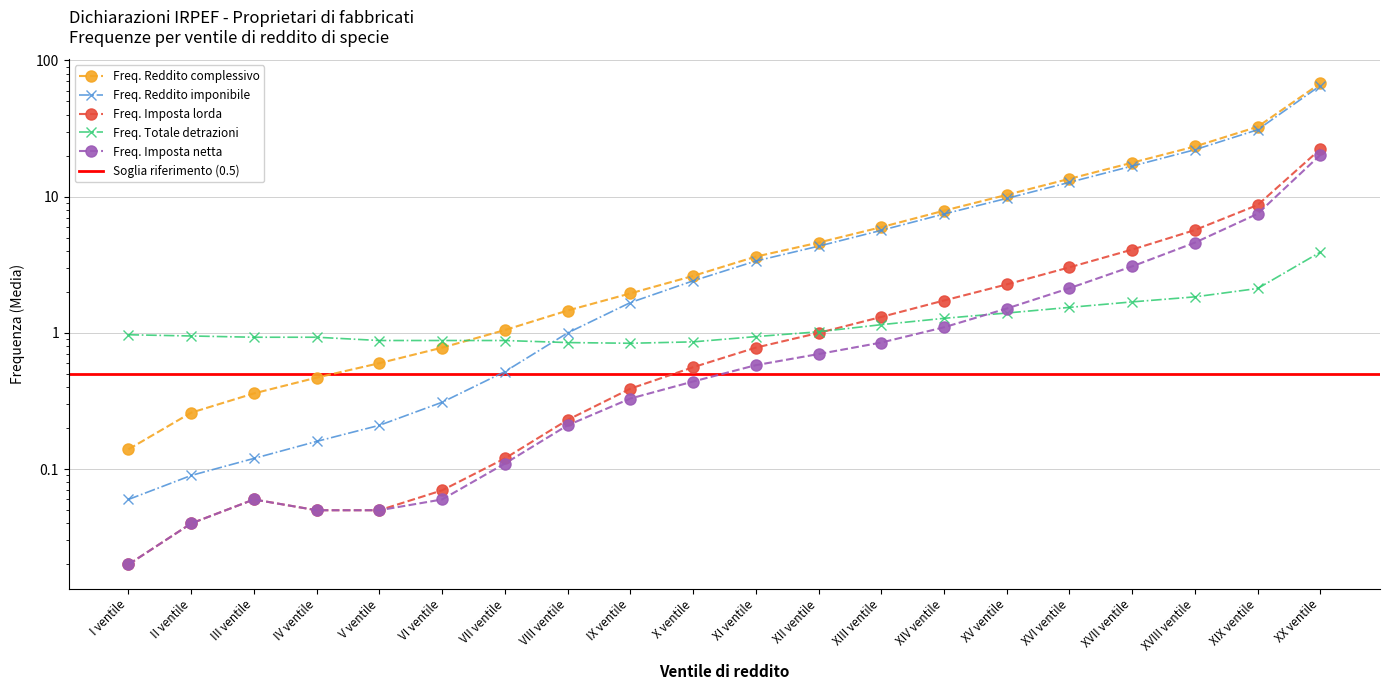

Which has a higher value, III ventile or II ventile?

III ventile